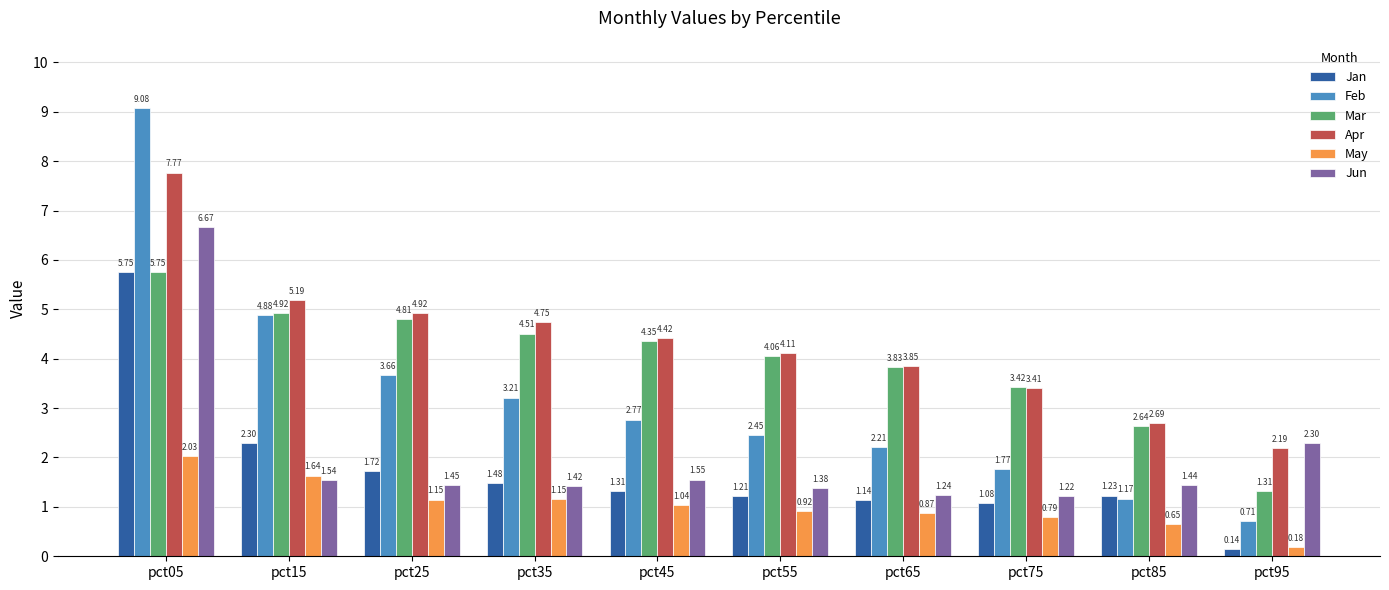

Which series changed the most between pct25 and pct35?

Feb